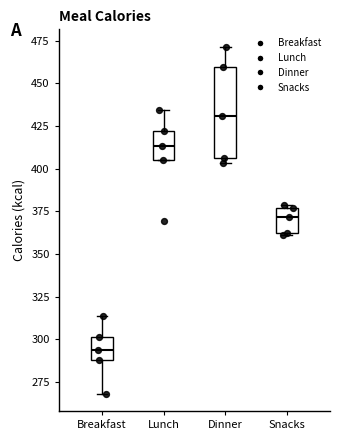

Reading left to right, transcribe this box plot: for each box, give where its median line is, the range the box spans, and where its two whiskers end, as read against the y-axis. The values are not printed on the chart, so give them approximately, as read against the axis.

Breakfast: median 295, box 290 to 300, whiskers 270 to 315
Lunch: median 415, box 405 to 420, whiskers 405 to 435
Dinner: median 430, box 405 to 460, whiskers 405 (just below the box's lower edge) to 470
Snacks: median 370, box 360 to 375, whiskers 360 to 380